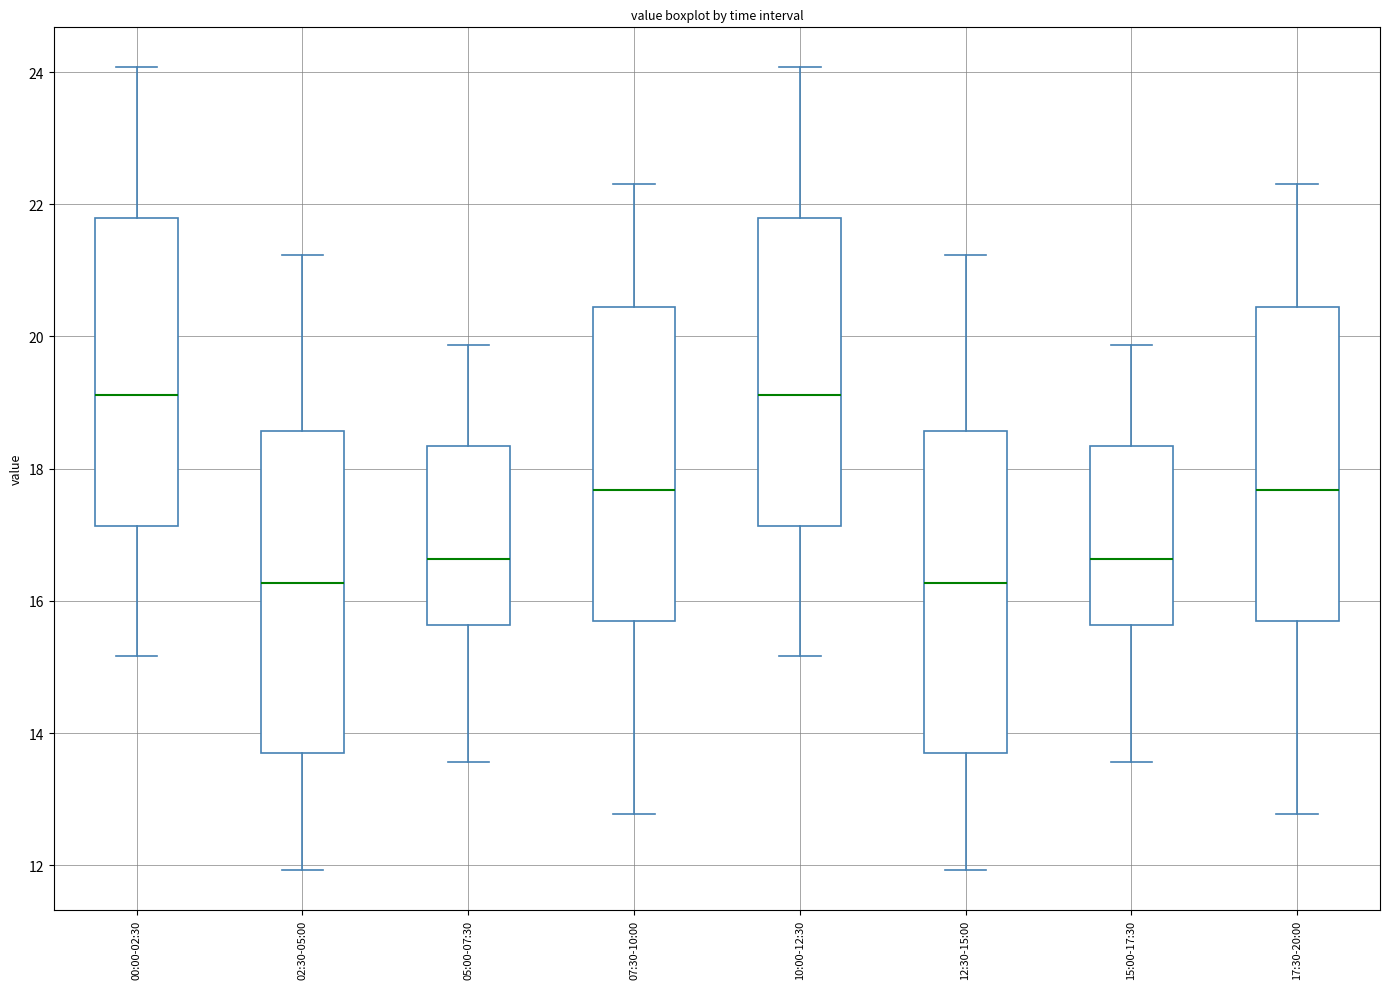

Reading left to right, transcribe this box plot: for each box, give where its median line is, the range the box spans, and where its two whiskers end, as read against the y-axis. The values are not printed on the chart, so give them approximately, as read against the axis.

00:00-02:30: median 19.2, box 17.2 to 21.8, whiskers 15.2 to 24.0
02:30-05:00: median 16.2, box 13.6 to 18.6, whiskers 12.0 to 21.2
05:00-07:30: median 16.6, box 15.6 to 18.4, whiskers 13.6 to 19.8
07:30-10:00: median 17.6, box 15.6 to 20.4, whiskers 12.8 to 22.4
10:00-12:30: median 19.2, box 17.2 to 21.8, whiskers 15.2 to 24.0
12:30-15:00: median 16.2, box 13.6 to 18.6, whiskers 12.0 to 21.2
15:00-17:30: median 16.6, box 15.6 to 18.4, whiskers 13.6 to 19.8
17:30-20:00: median 17.6, box 15.6 to 20.4, whiskers 12.8 to 22.4